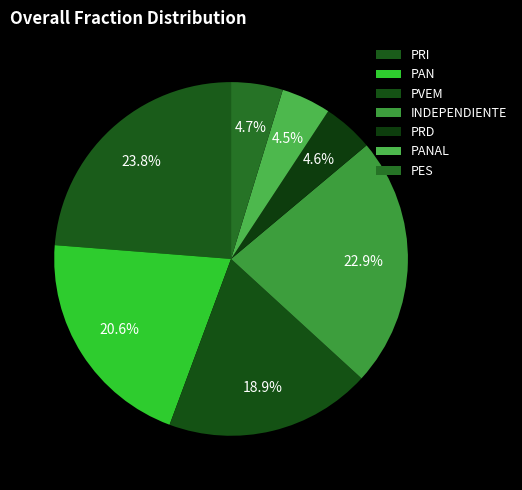

Does any single category account for the majority?

No